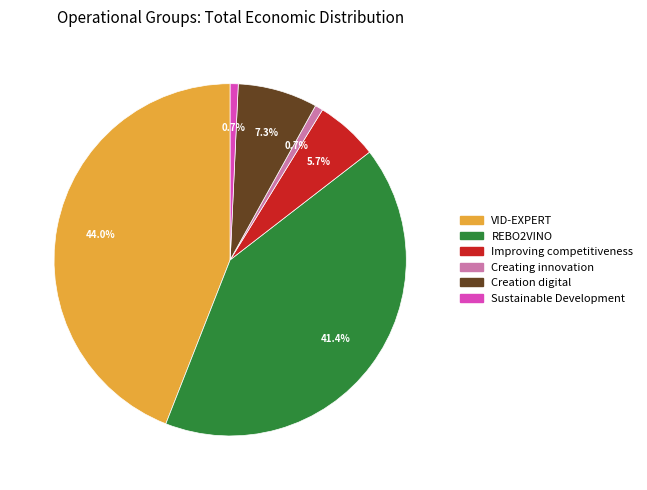

Count the number of slices in the pie.

6